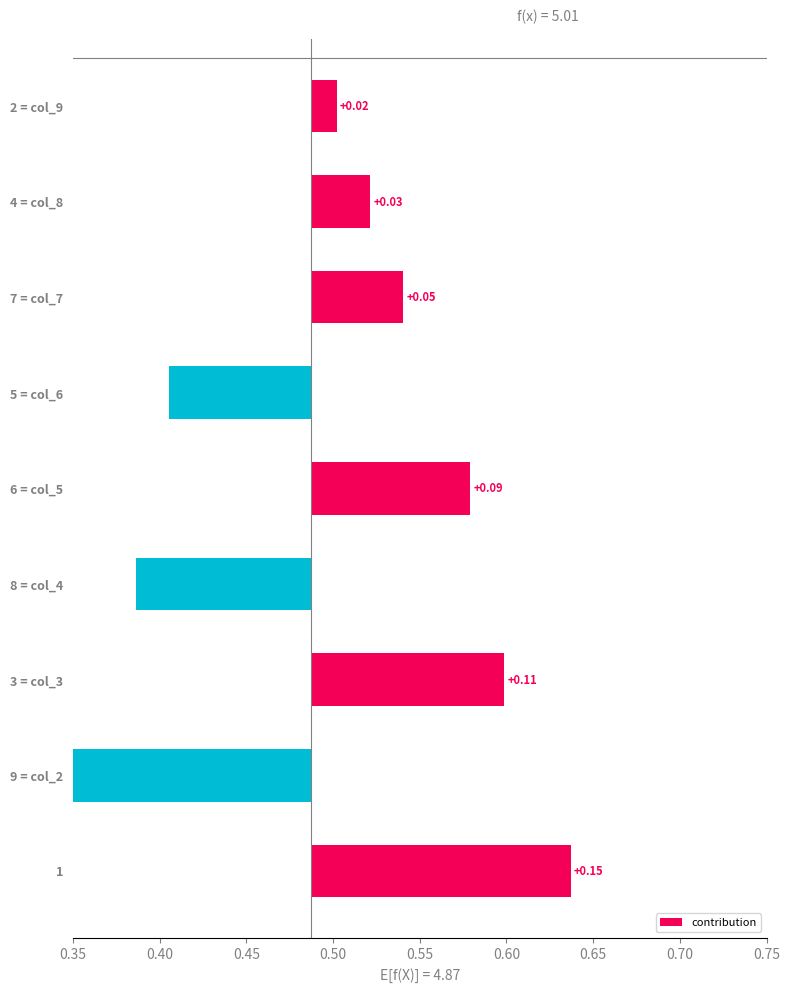

Reading right to left, extract all data points from this chart.

0.0	0.0	0.1	-0.1	0.1	-0.1	0.1	-0.1	0.2